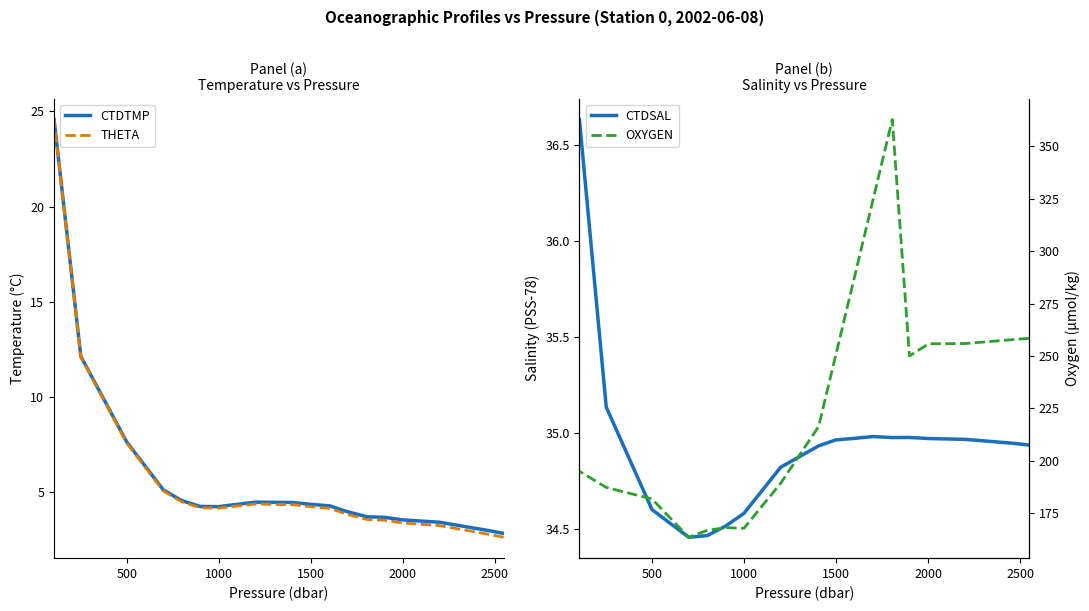

What is the maximum value for CTDSAL?

36.6